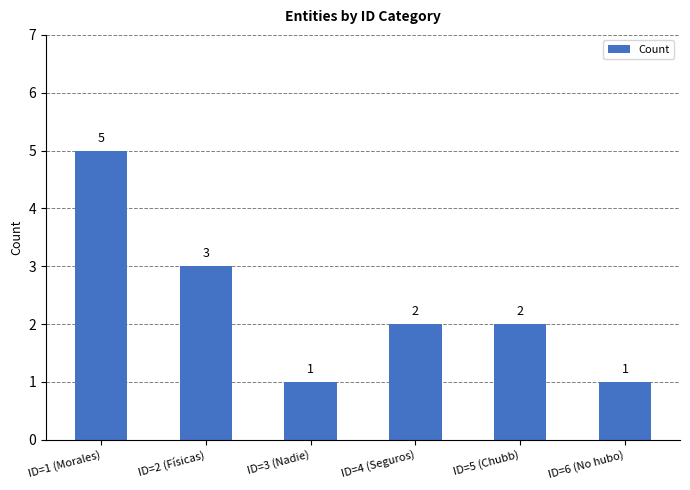

Where does the data first go above 2?

ID=1 (Morales)